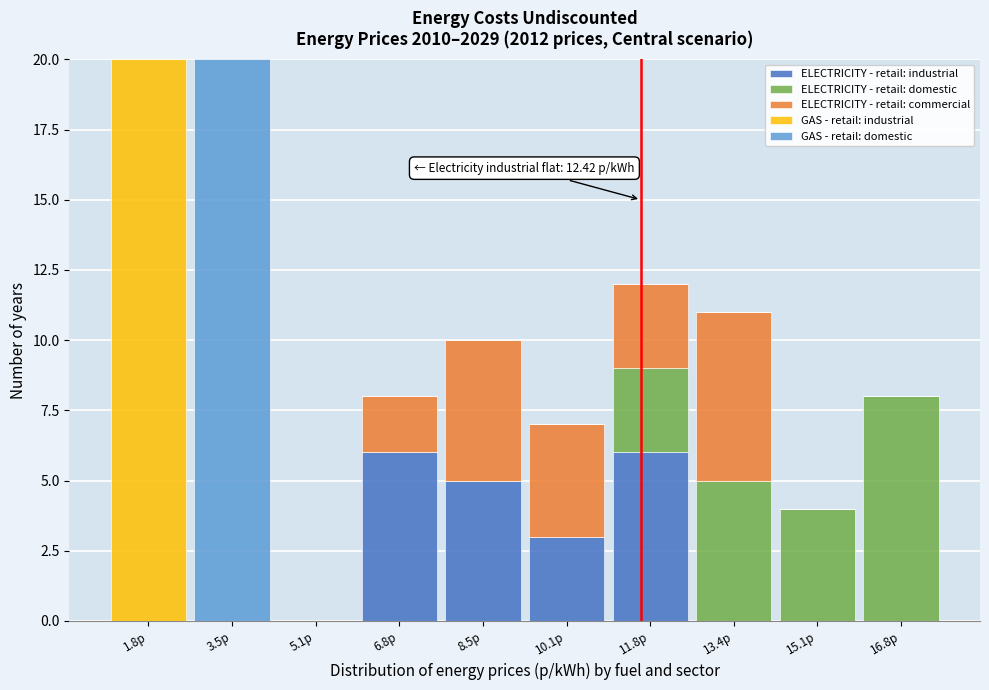

What is the maximum value for ELECTRICITY - retail: industrial?

6